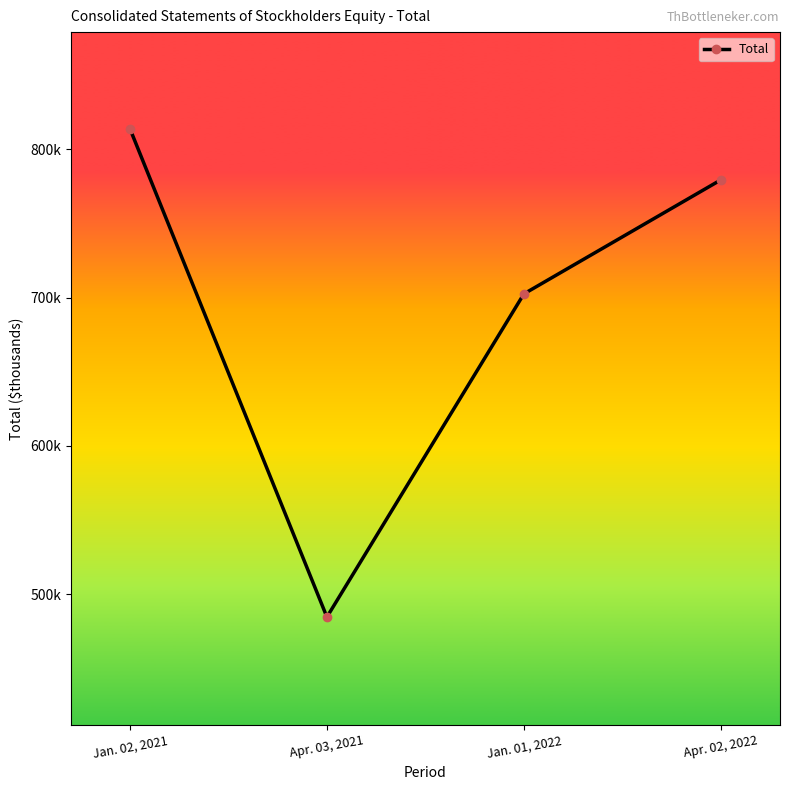

True or false: the data has more than 2 interior local peaks.

False